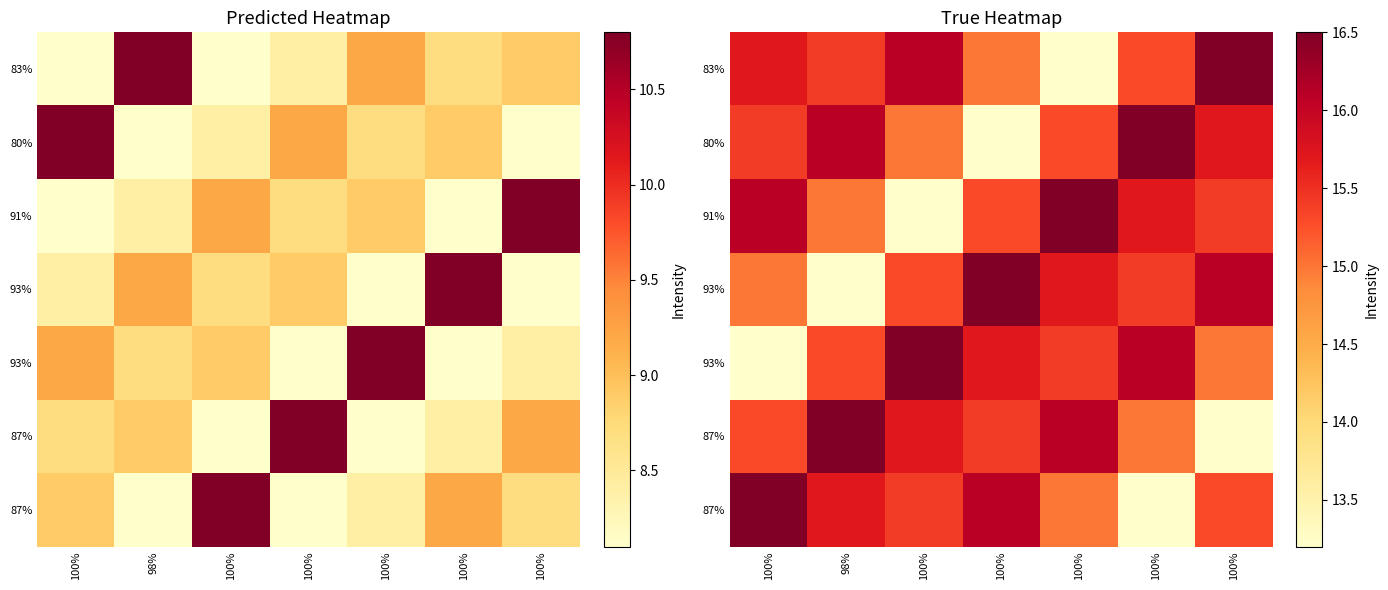

At which category is the sum across all series the highest?

100%